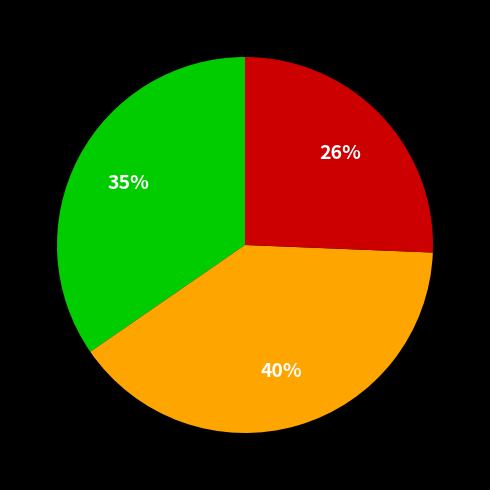

To the nearest percent, what is the difference between the largest and smallest slice percentages?

14%